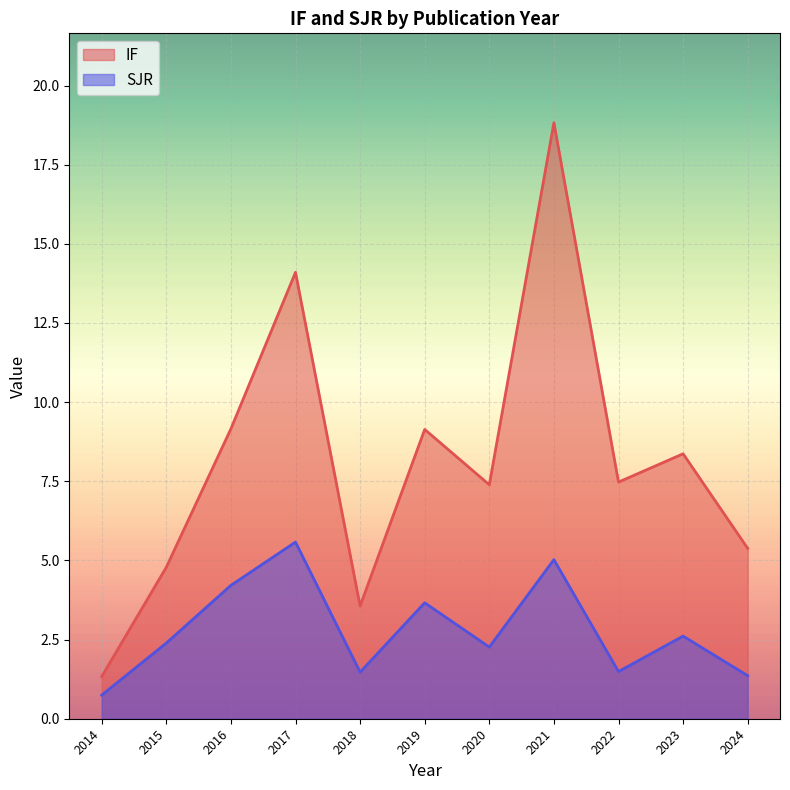

Where is the first local maximum for IF?

2017